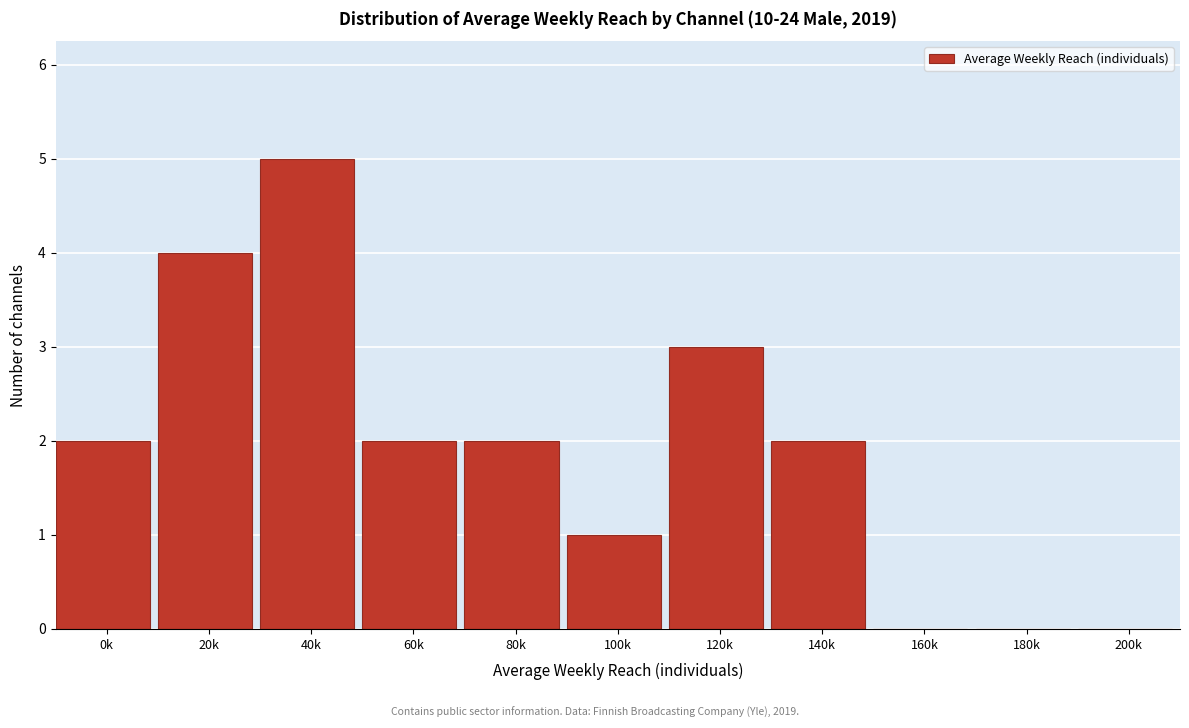

Reading left to right, extract all data points from this chart.

0k=2	20k=4	40k=5	60k=2	80k=2	100k=1	120k=3	140k=2	160k=0	180k=0	200k=0